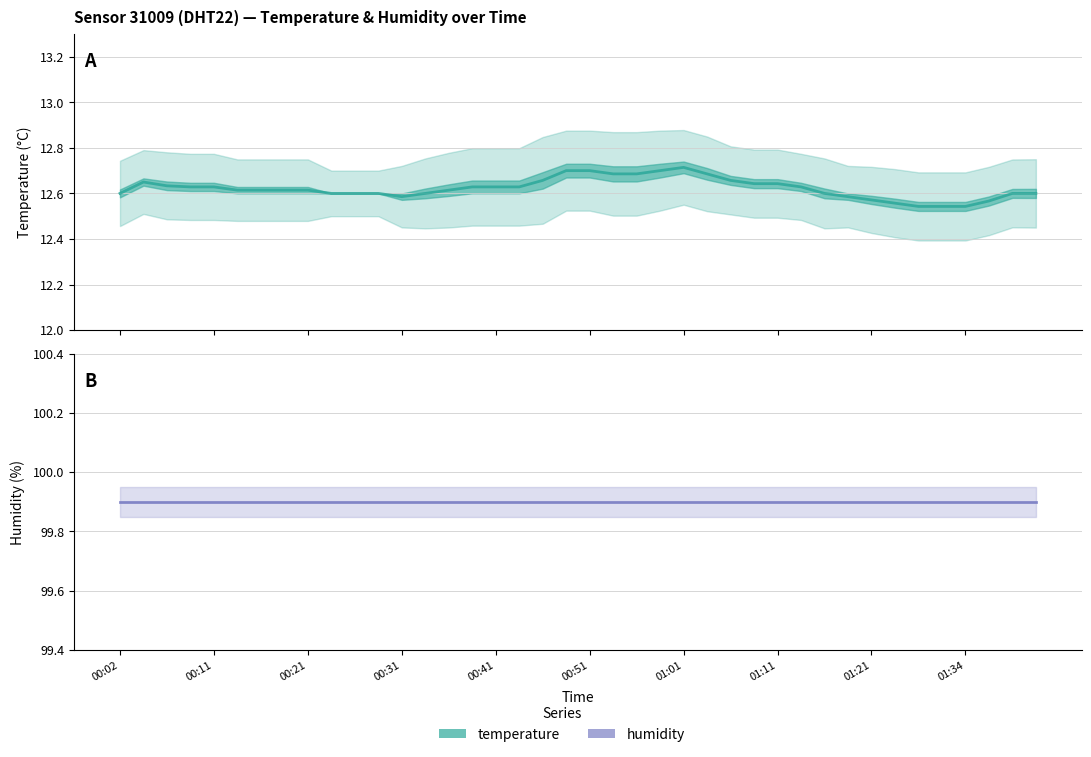

What is the average value of the temperature series?

12.6